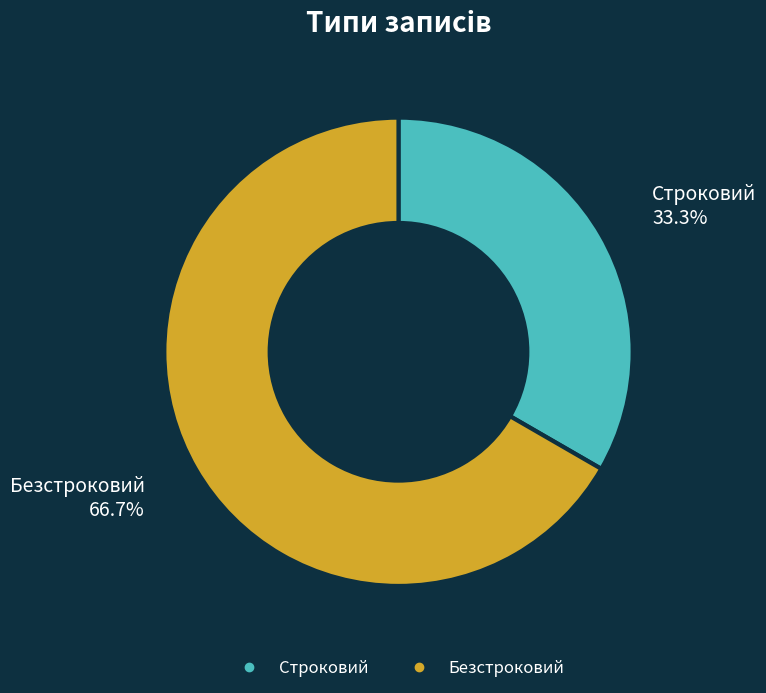

Which has a higher value, Безстроковий or Строковий?

Безстроковий